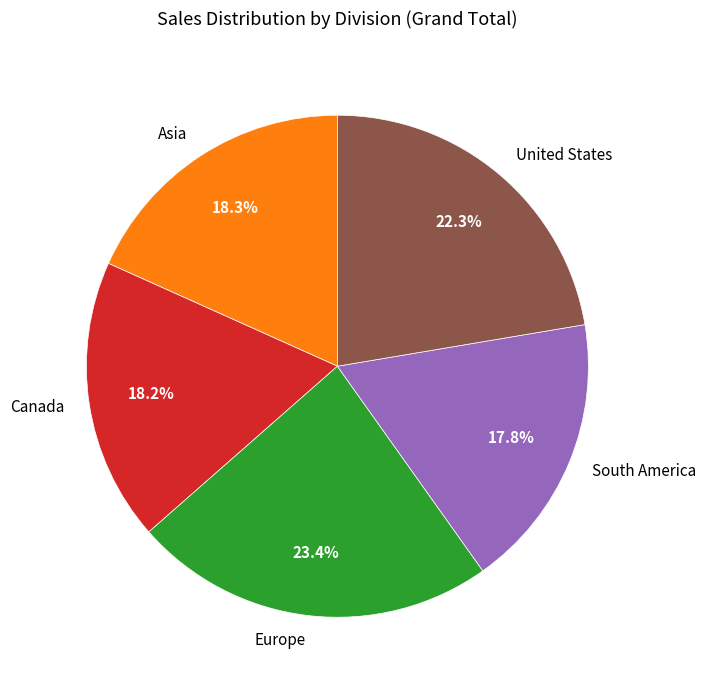

Is the sum of South America and Europe greater than half?

No